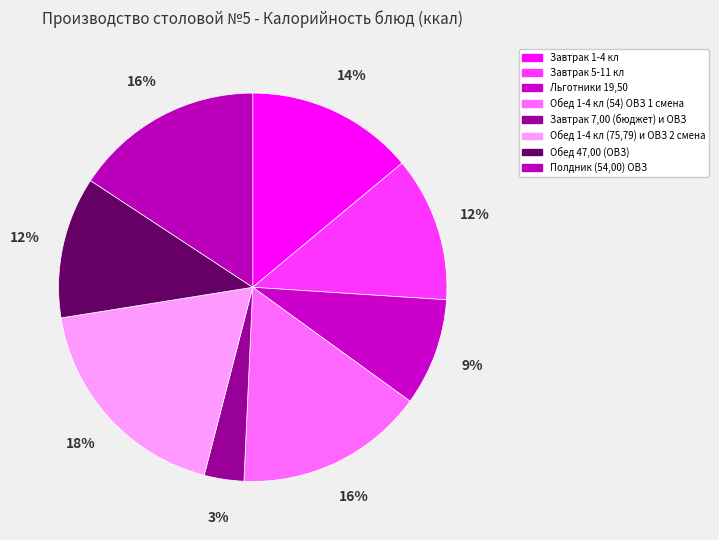

Count the number of slices in the pie.

8